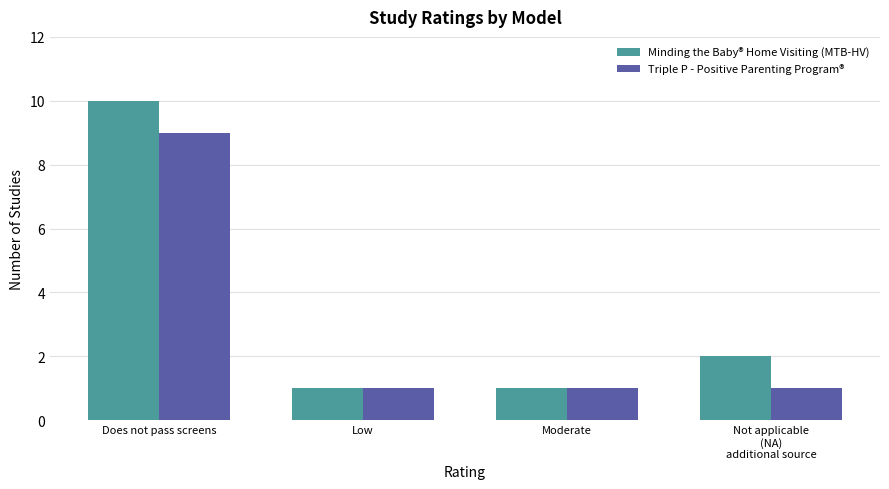

What is the maximum value for Minding the Baby® Home Visiting (MTB-HV)?

10